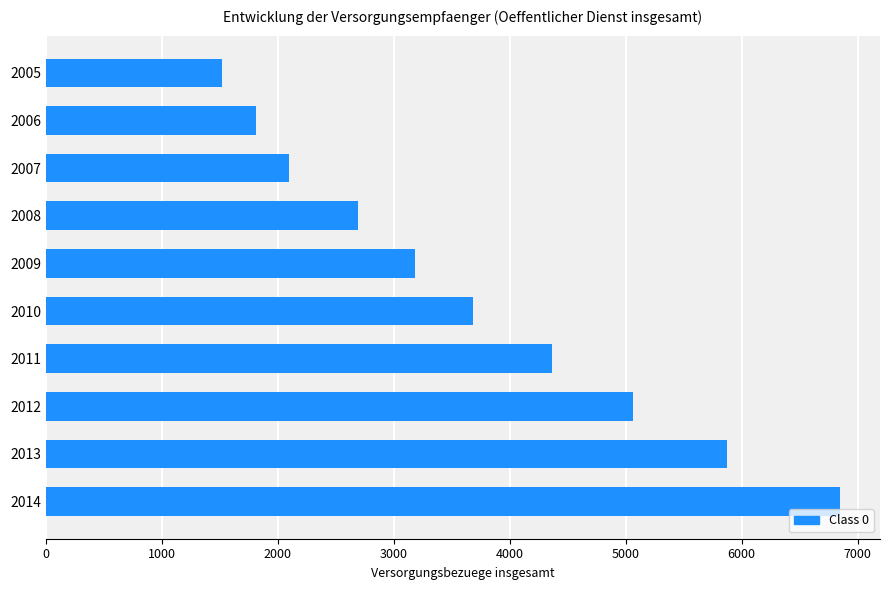

Count the number of categories in the chart.

10